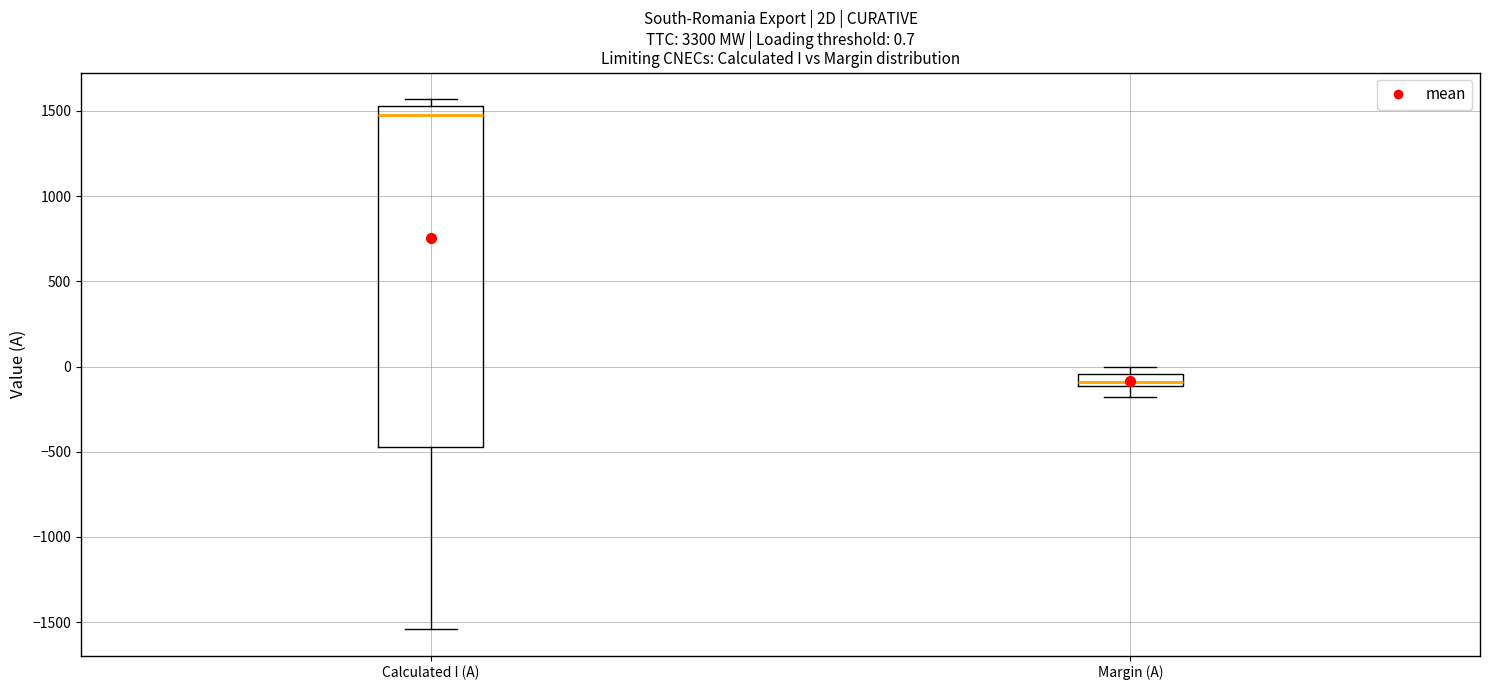

Which box is the tallest, from its lower edge to its upper edge?

Calculated I (A)